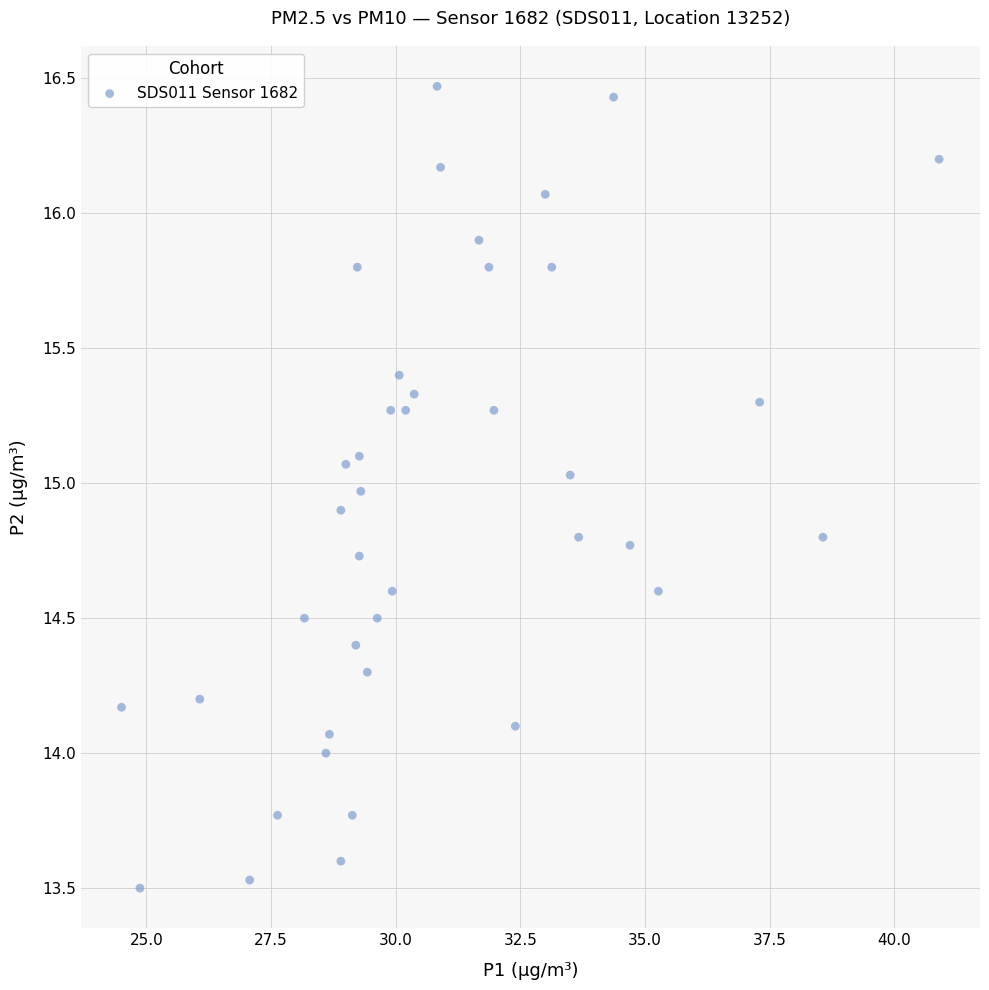

What is the range of X values (max minus min)?

16.4